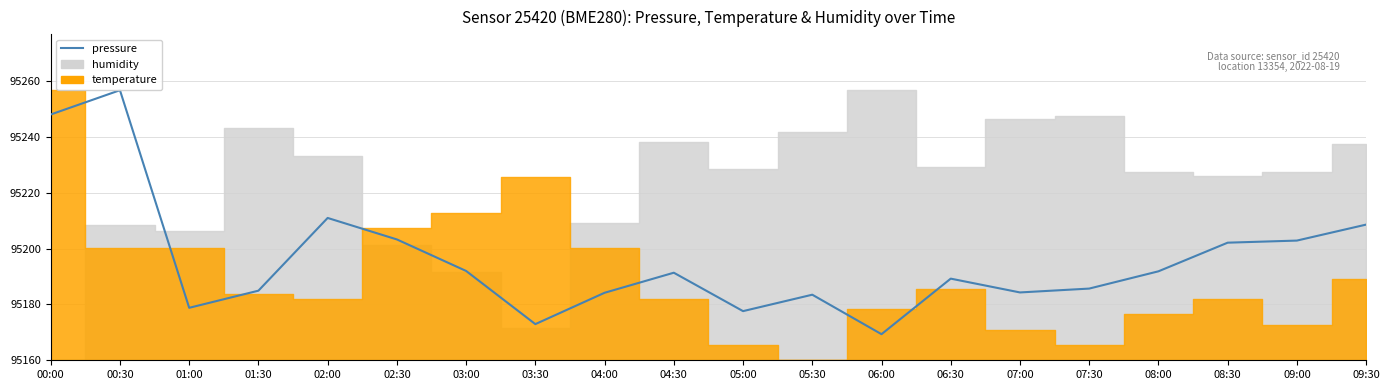

What is the value of the 1st point from the left?

95248.0